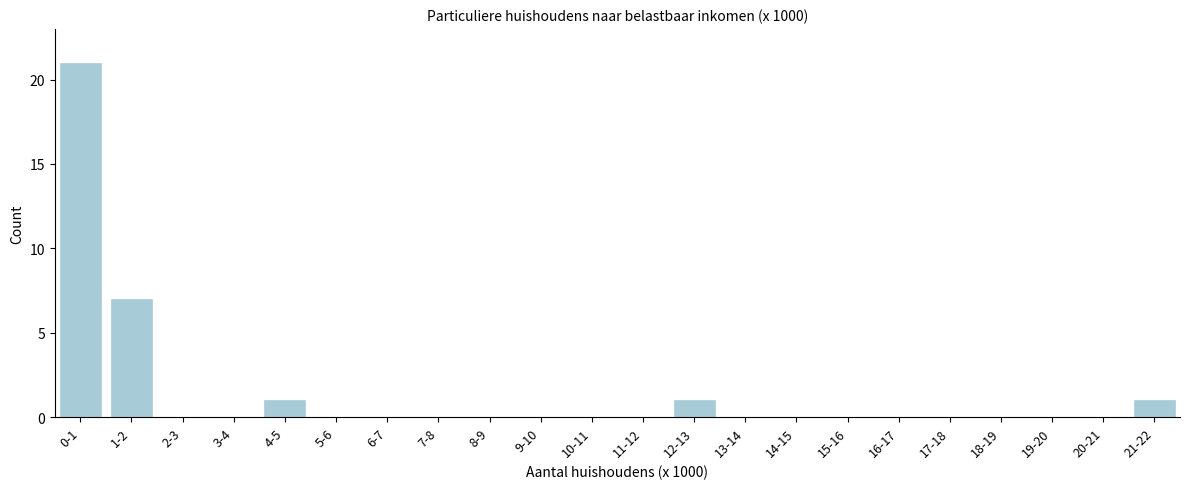

Reading right to left, what are all the values shown in this chart?

21-22=1	20-21=0	19-20=0	18-19=0	17-18=0	16-17=0	15-16=0	14-15=0	13-14=0	12-13=1	11-12=0	10-11=0	9-10=0	8-9=0	7-8=0	6-7=0	5-6=0	4-5=1	3-4=0	2-3=0	1-2=7	0-1=21